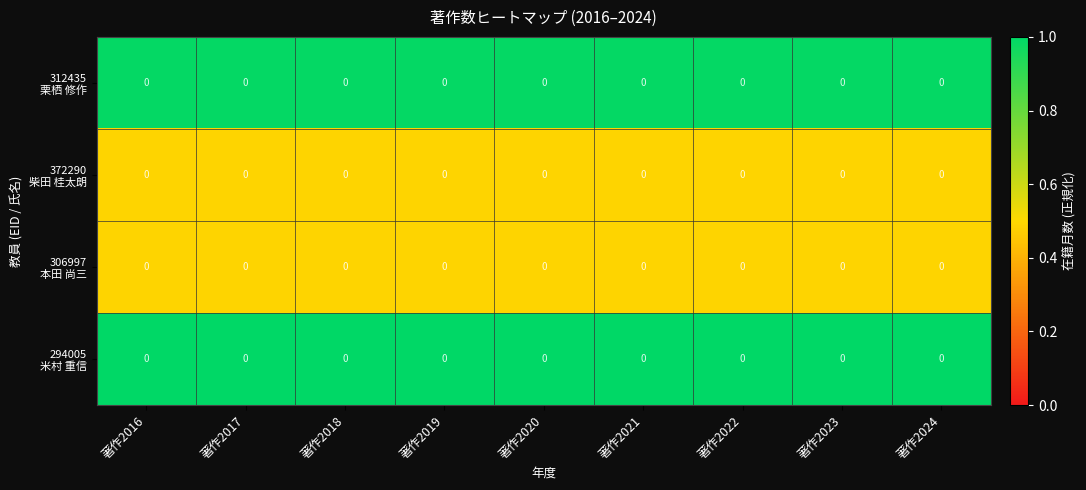

Count the number of data series in this chart.

4